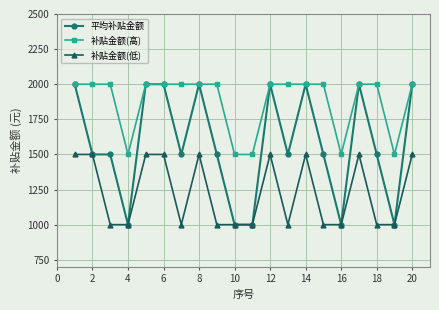

Which series has the widest spread of values?

平均补贴金额